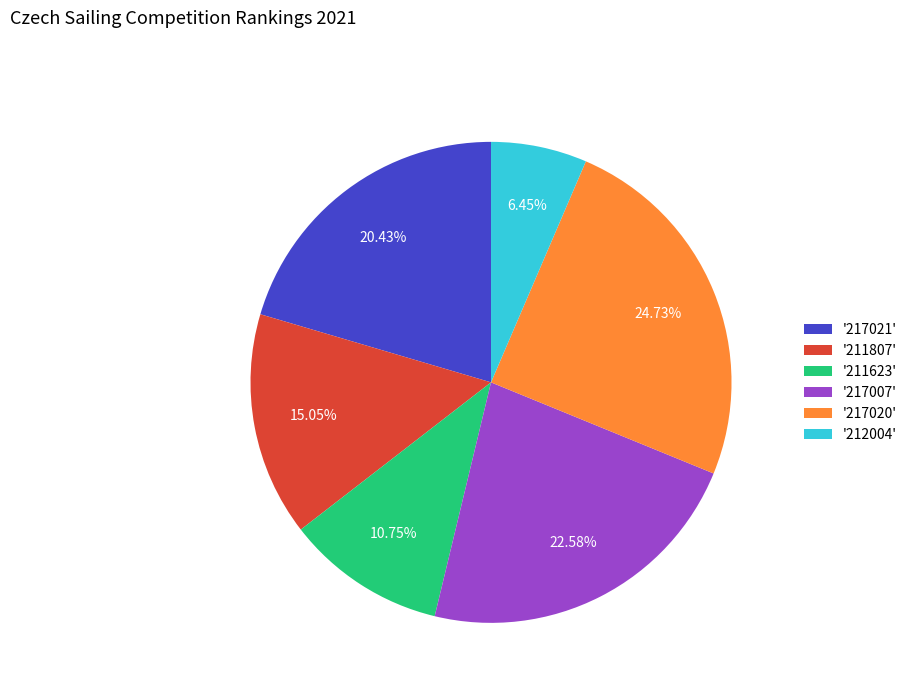

To the nearest percent, what is the difference between the largest and smallest slice percentages?

18%